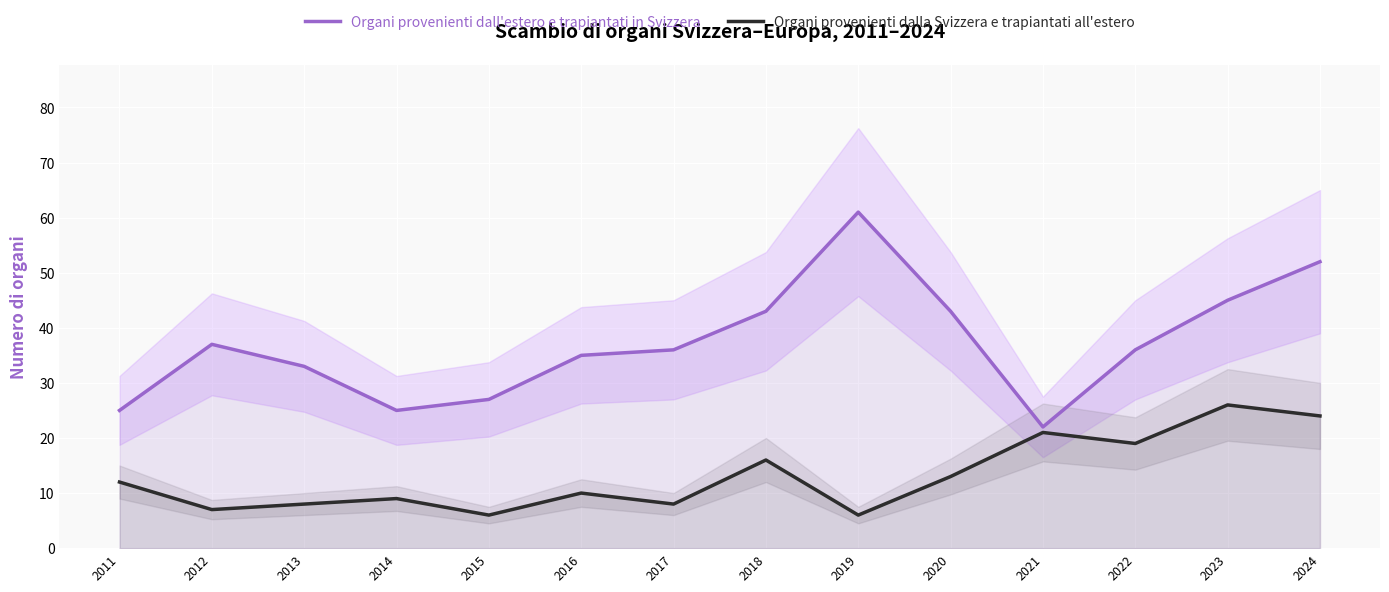

Reading left to right, list all the values displayed in this chart.

Organi provenienti dall'estero e trapiantati in Svizzera: 25	37	33	25	27	35	36	43	61	43	22	36	45	52
Organi provenienti dalla Svizzera e trapiantati all'estero: 12	7	8	9	6	10	8	16	6	13	21	19	26	24